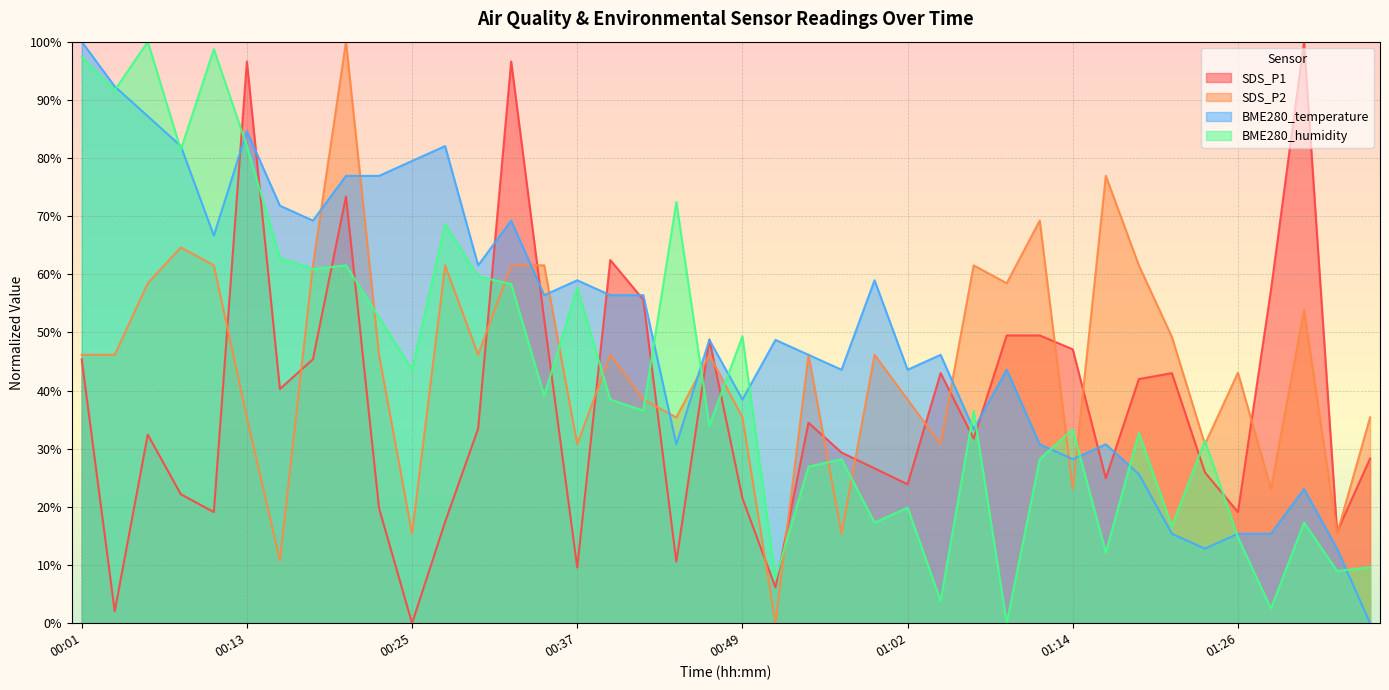

What is the difference between the second highest and minimum values in the BME280_humidity series?

98.7